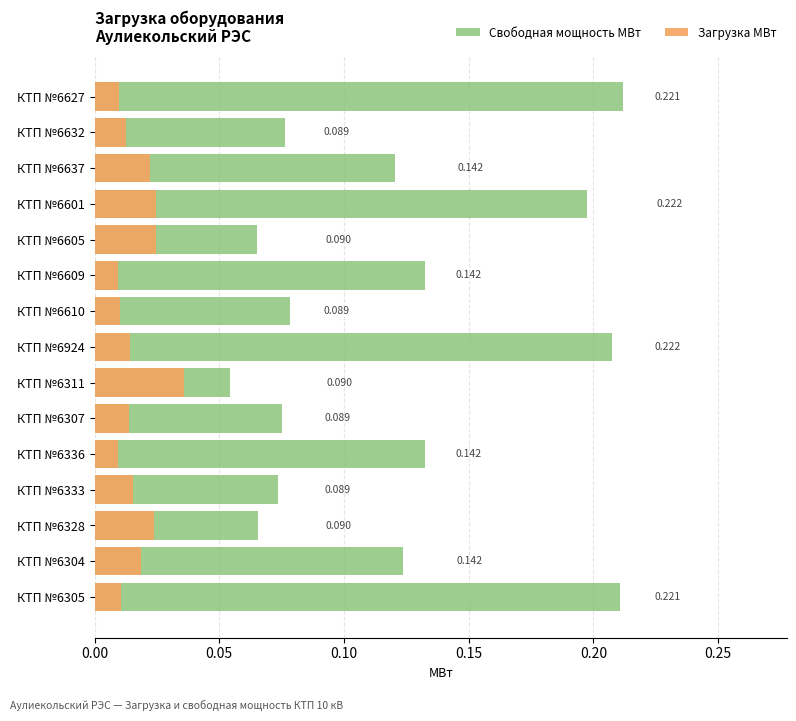

How many Загрузка МВт values are between 0 and 1?

15